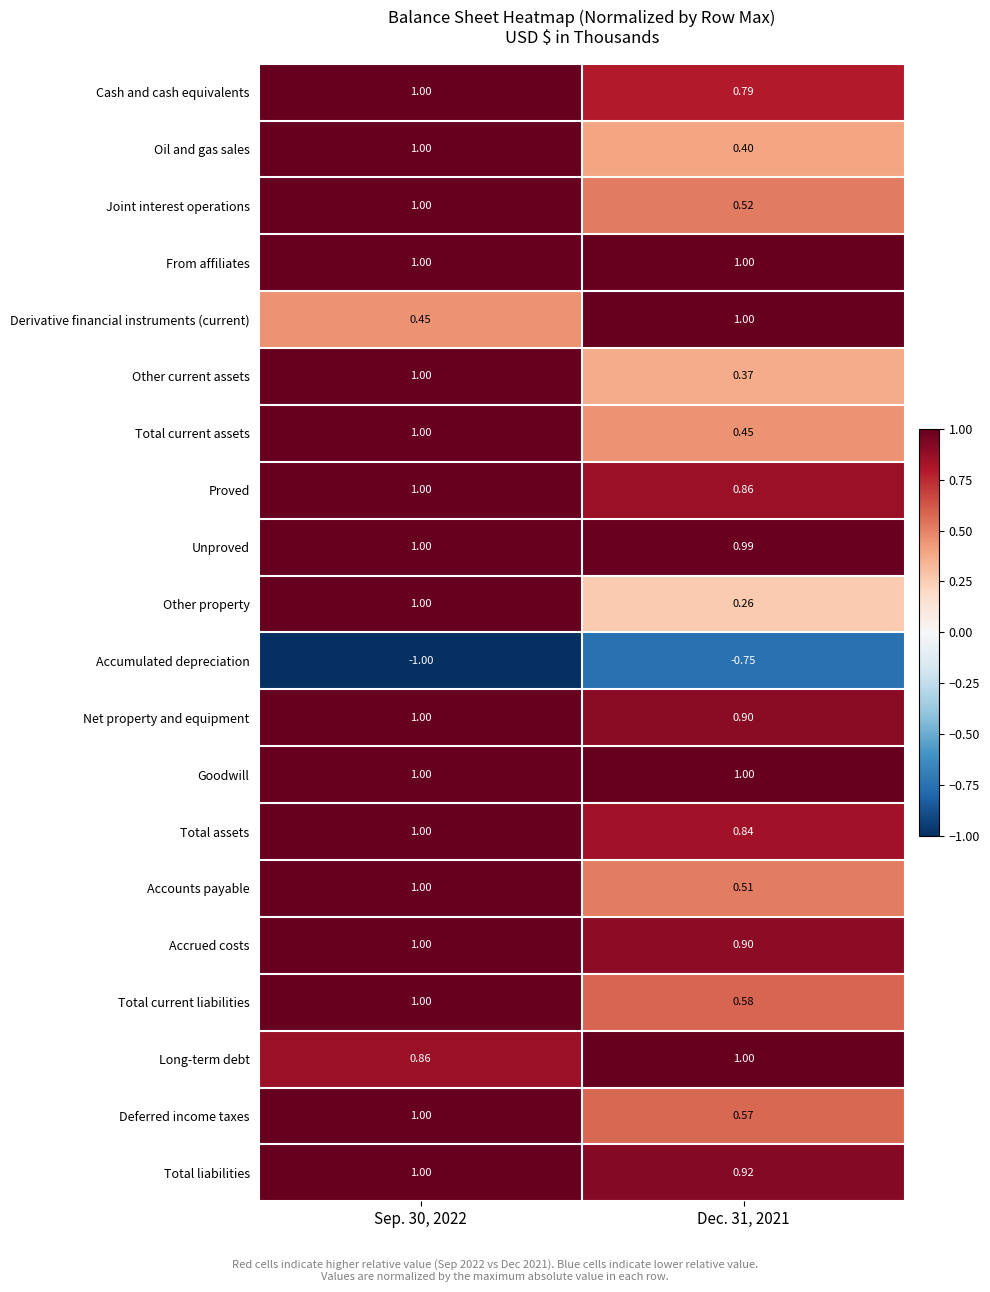

Which series has the largest range (max minus min)?

Other property